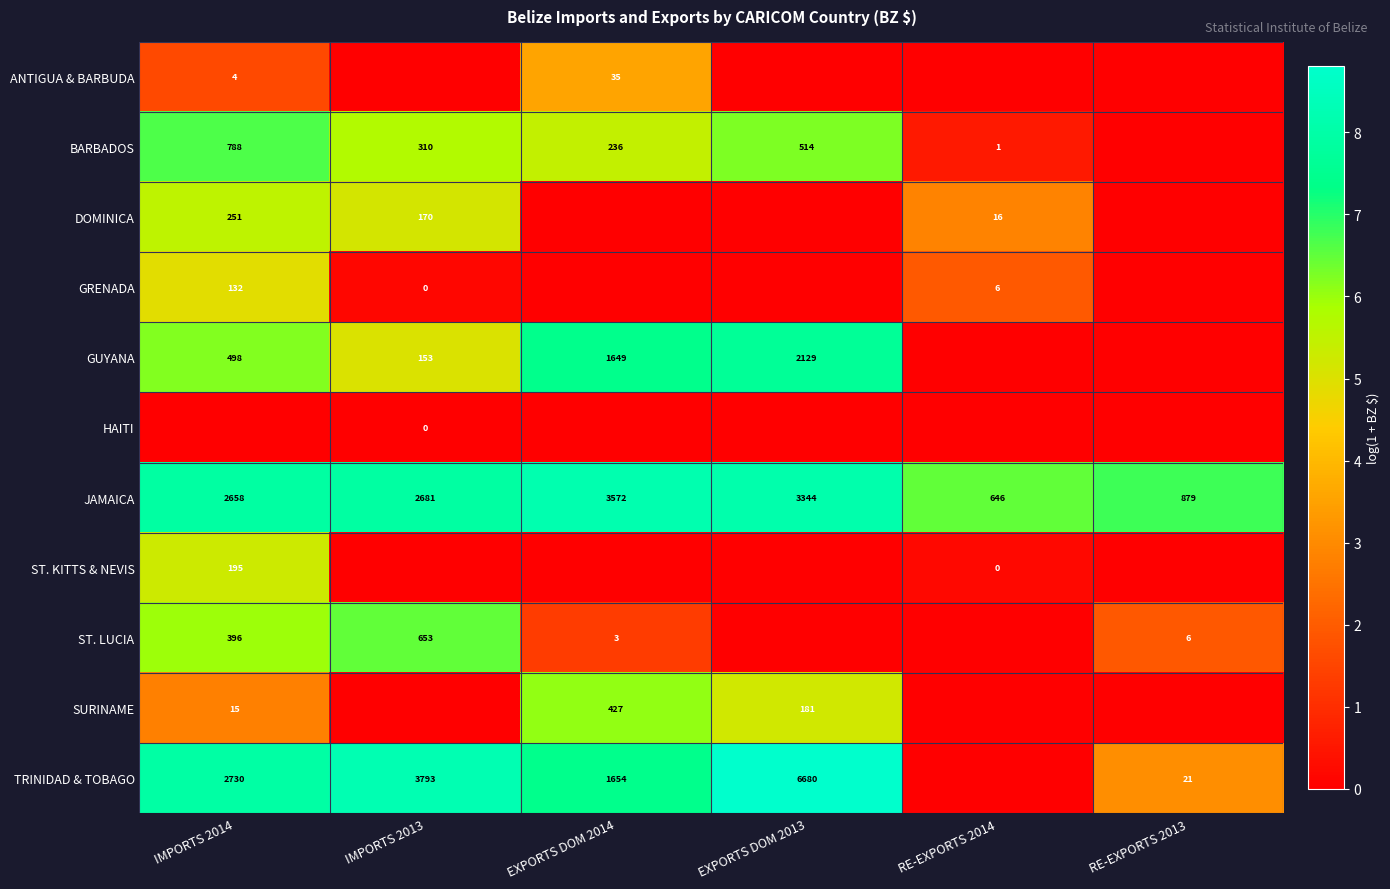

What is the difference between the BARBADOS values at IMPORTS 2014 and EXPORTS DOM 2014?

552